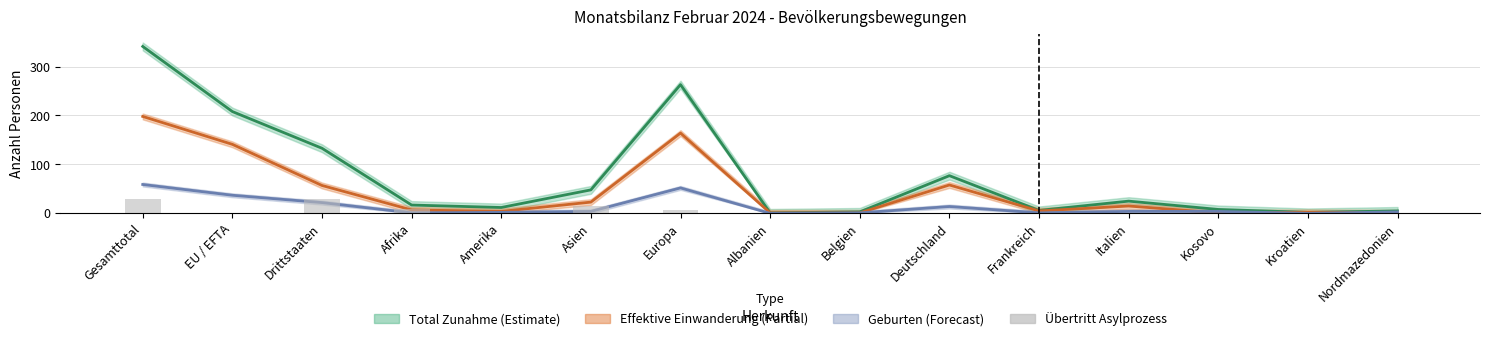

Does the chart contain stacked bars?

No